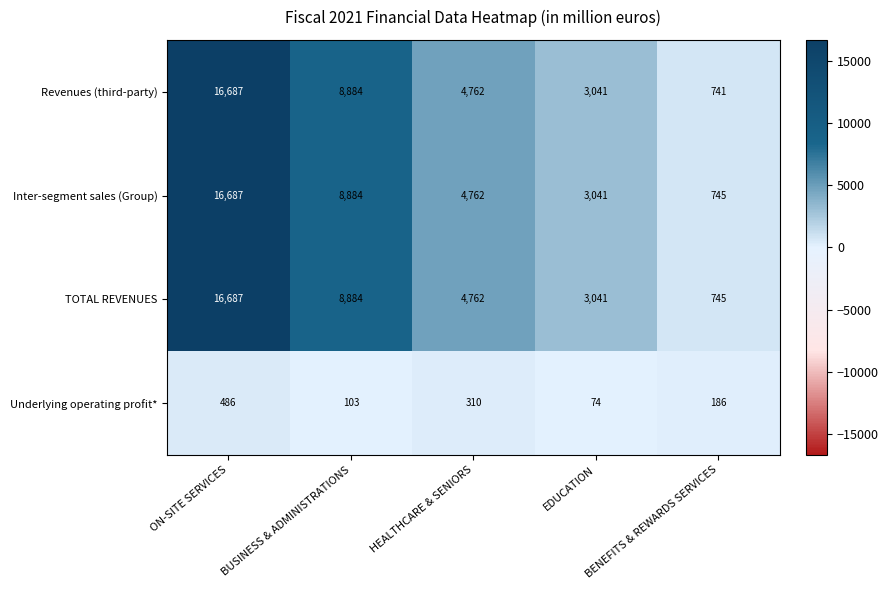

What is the highest value of the Revenues (third-party) series?

16687